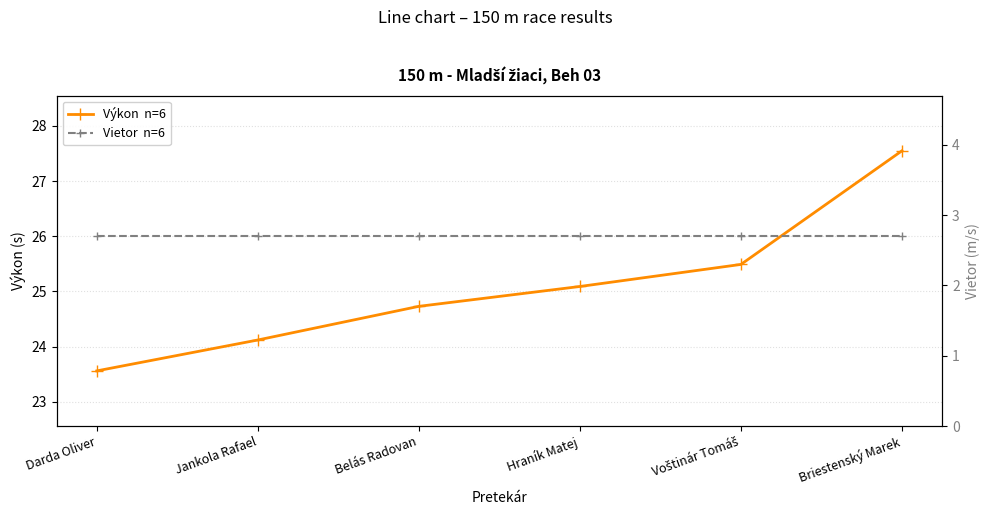

Which category has the lowest value in the Vietor  n=6 series?

Darda Oliver